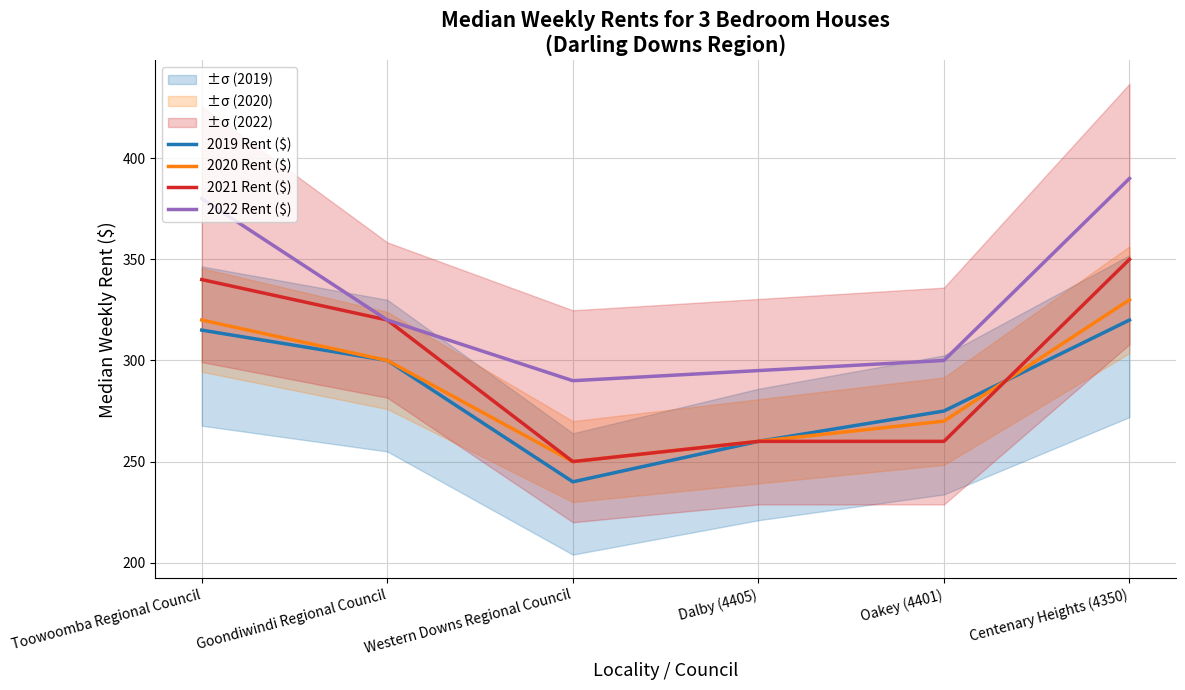

What is the minimum value shown in the chart?

240